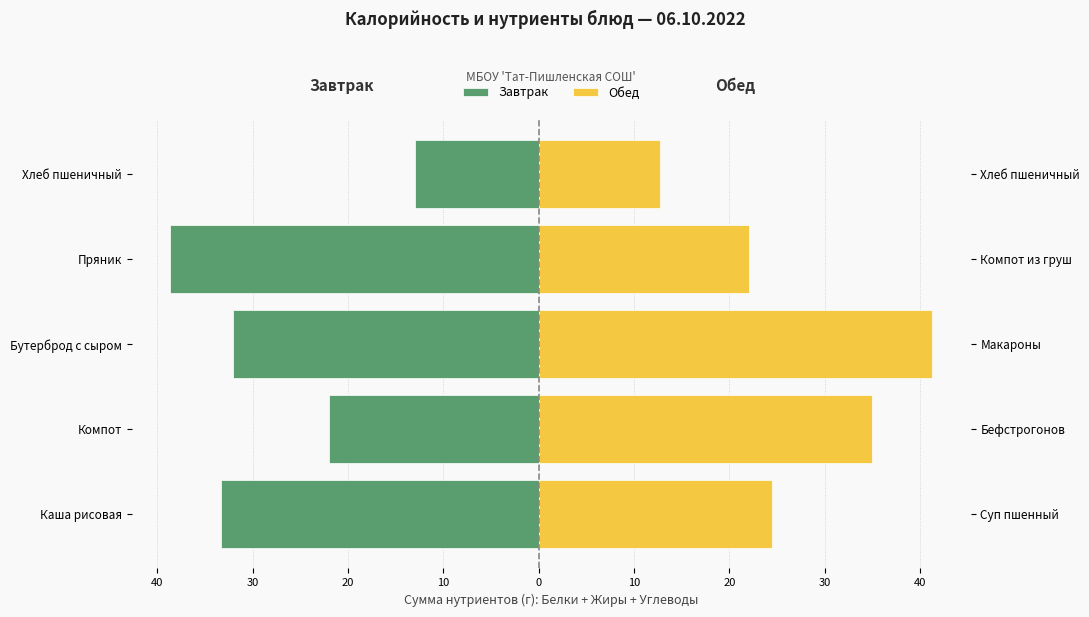

What is the average value of the Завтрак series?

-27.8